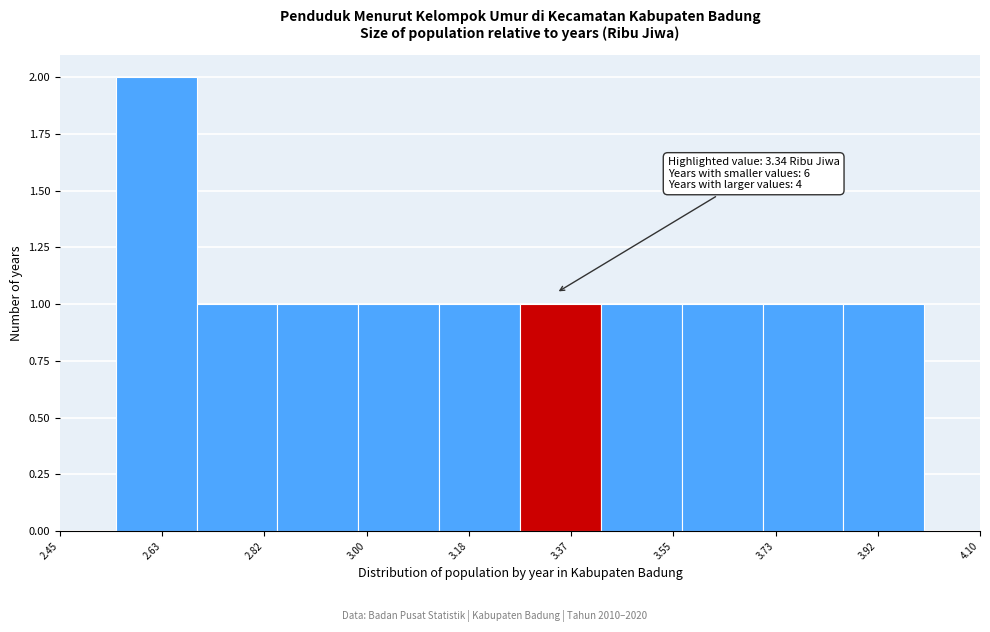

Over which range of the x-axis is the bar tallest?

2.550 to 2.695